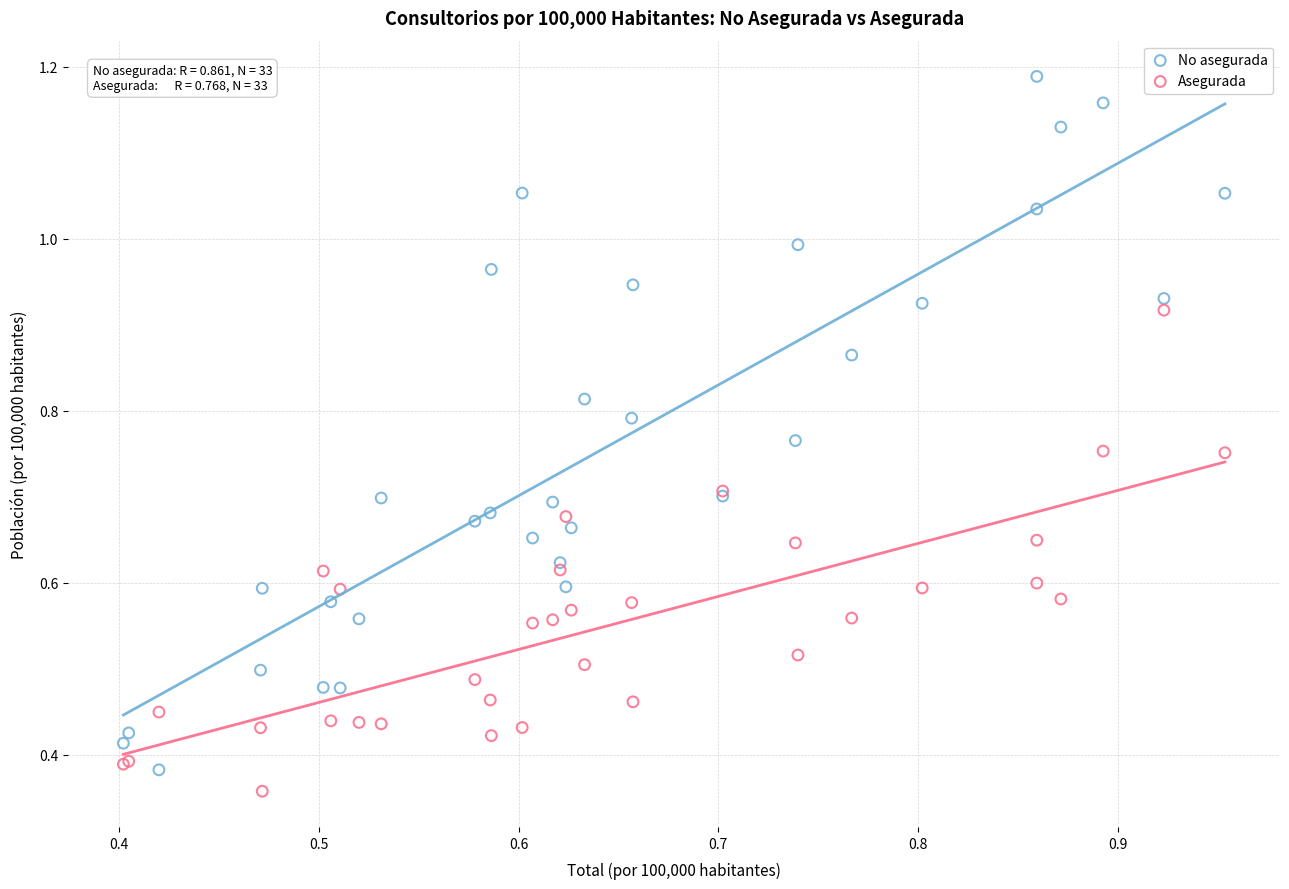

Which series reaches the maximum Y coordinate?

No asegurada